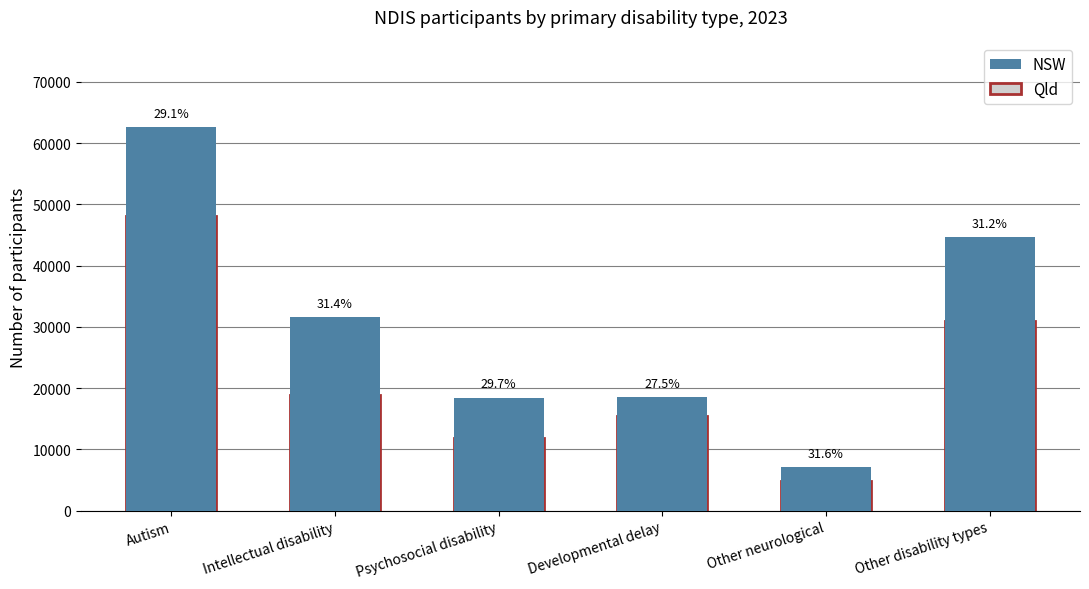

At which label does Qld reach its peak?

Autism